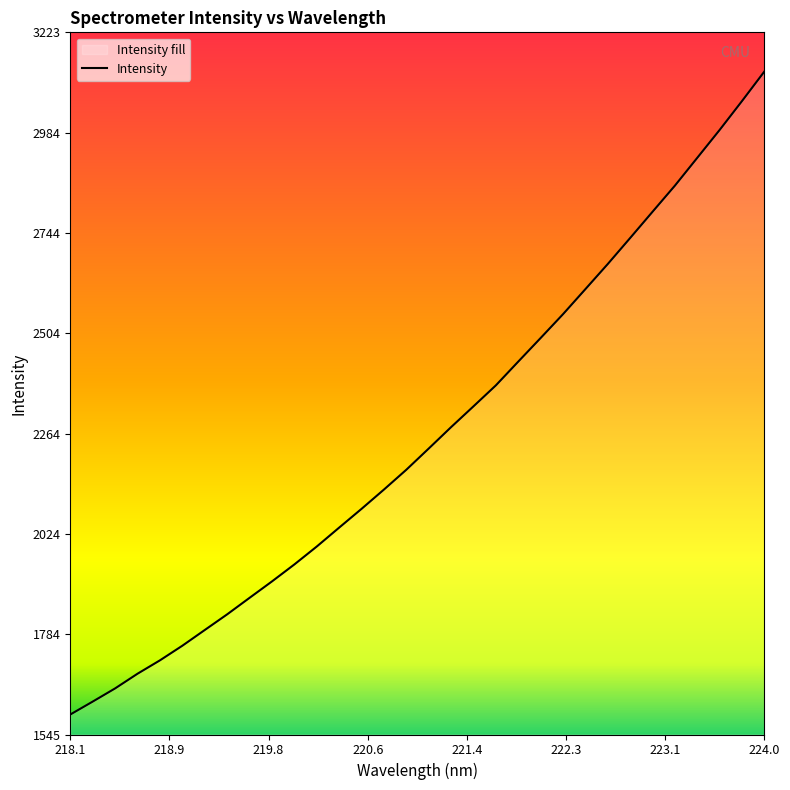

What is the value of the 19th point from the left?

2329.2